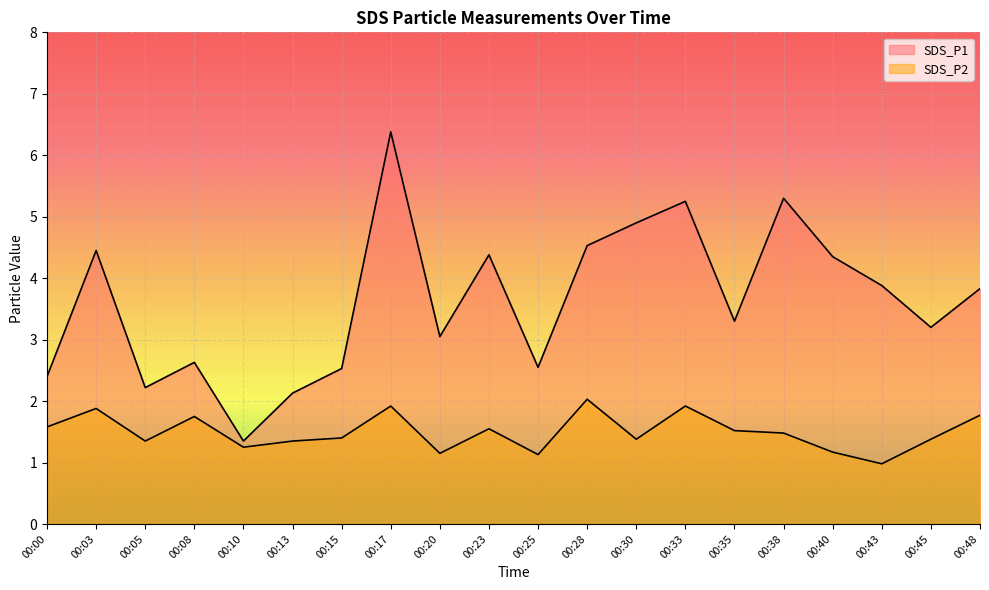

What is the difference between the SDS_P2 values at 00:38 and 00:08?

0.3